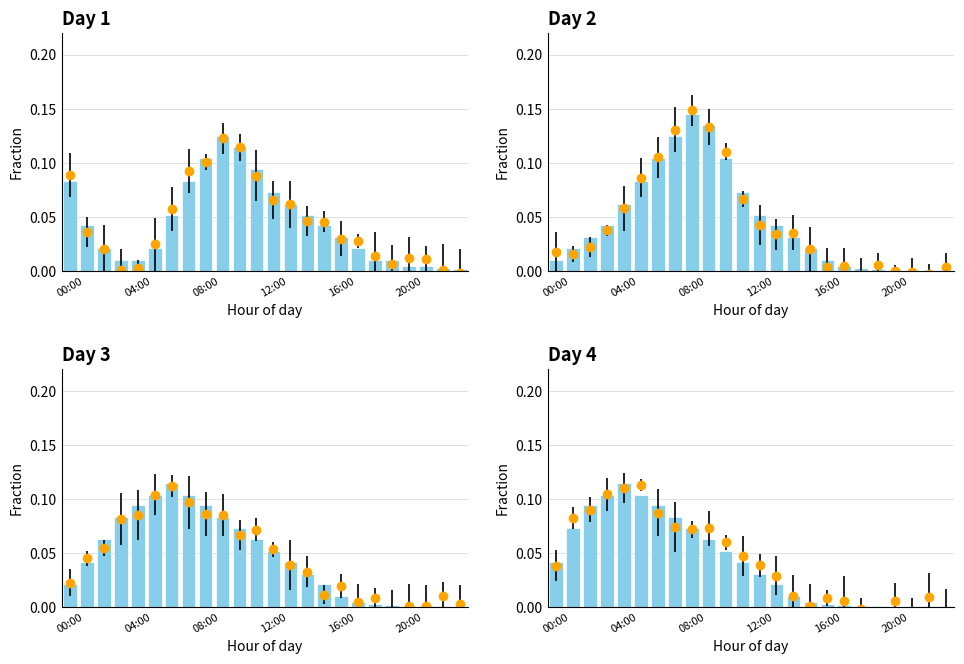

At how many categories does at least one series exceed 0?

24